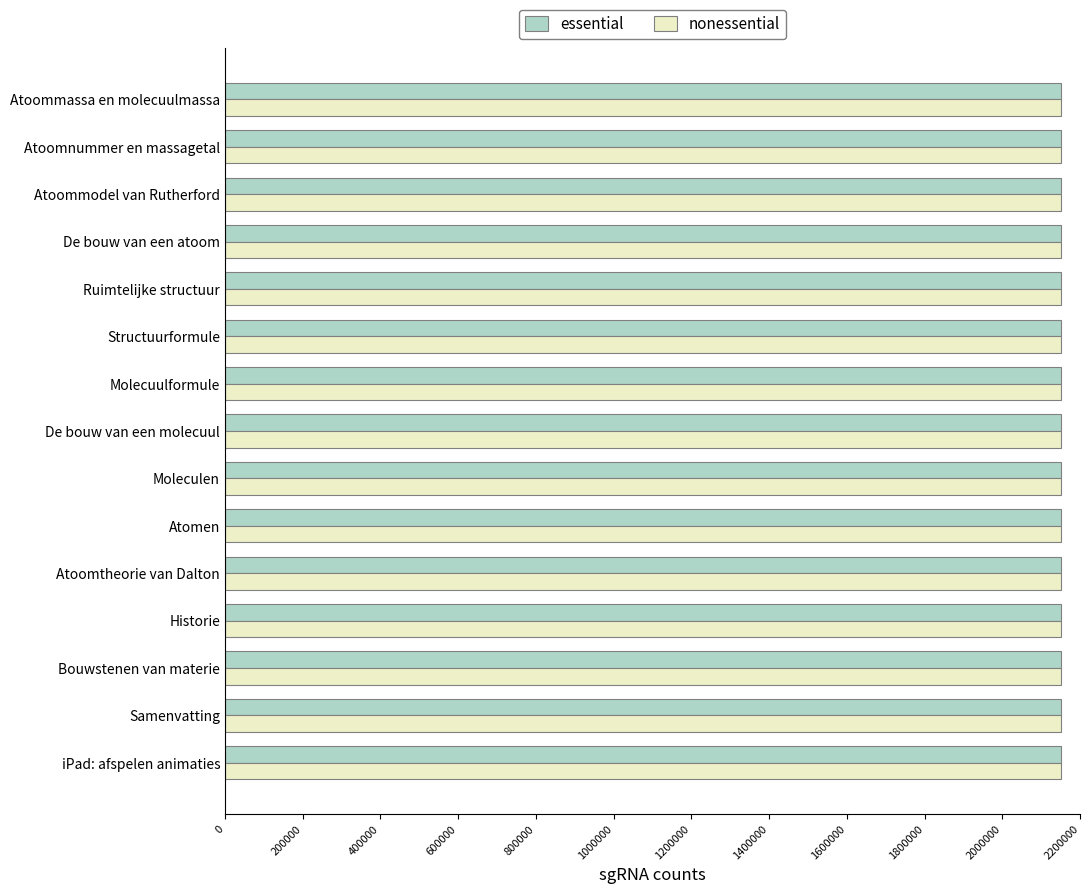

What is the minimum value shown in the chart?

2151424